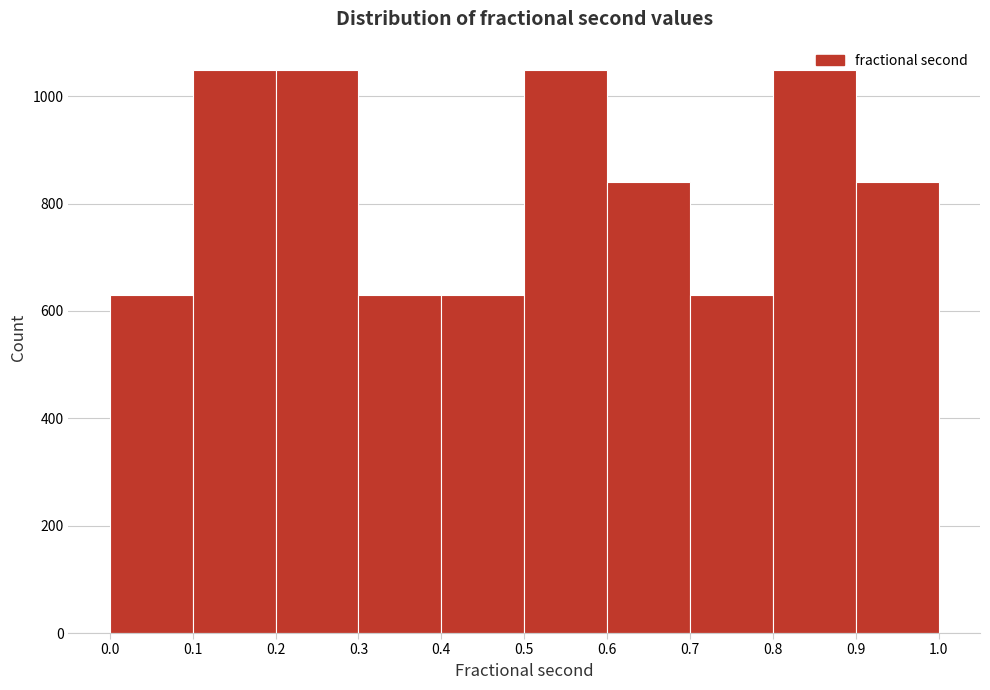

What is the height of the bar covering 0.6 to 0.7 on the x-axis? The values are not printed on the chart, so give them approximately, as read against the axis.

840